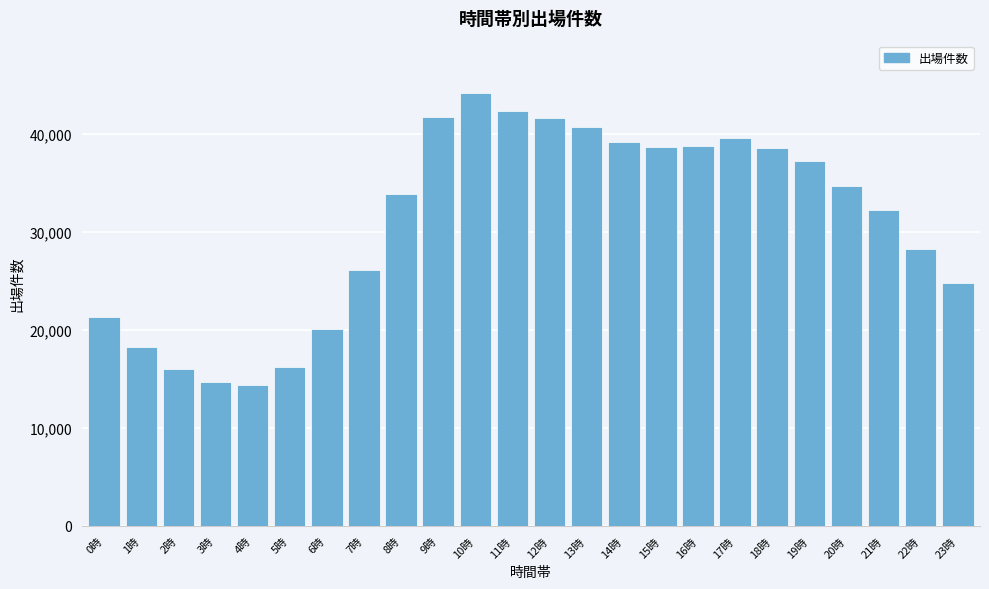

What is the label of the 11th bar from the left?

10時